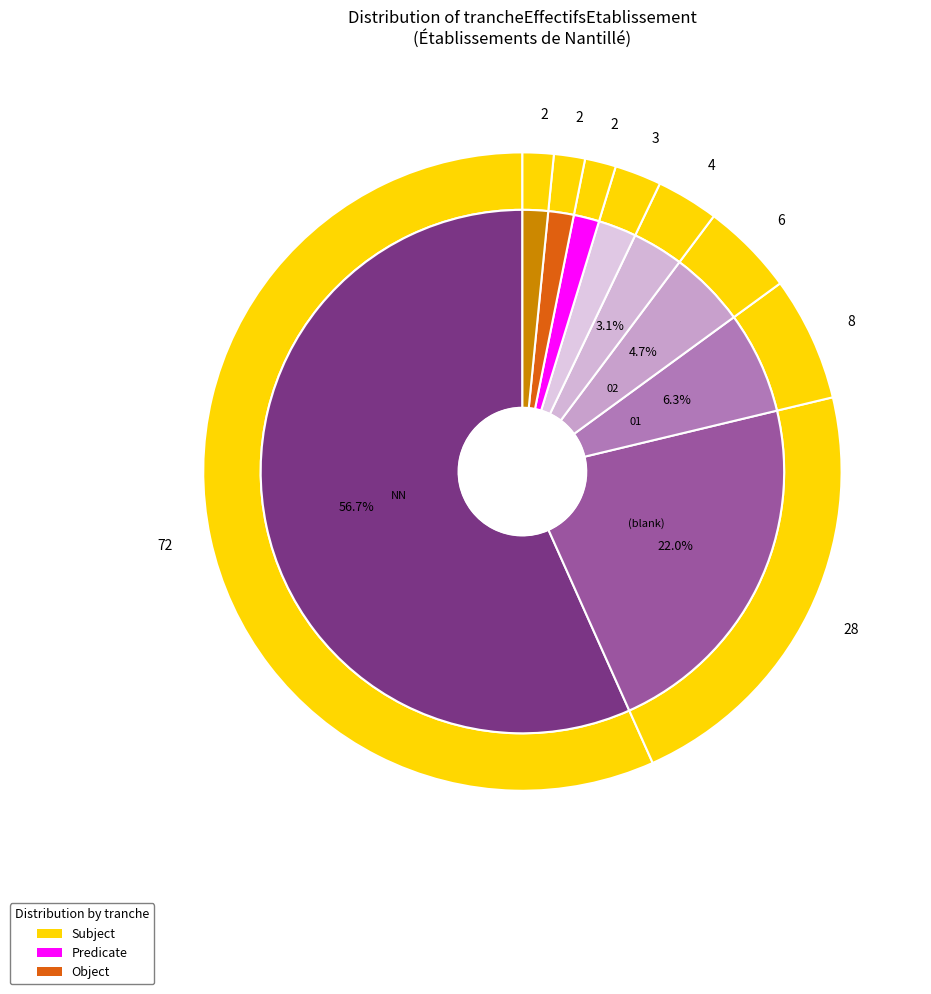

How many slices are in this pie chart?

9